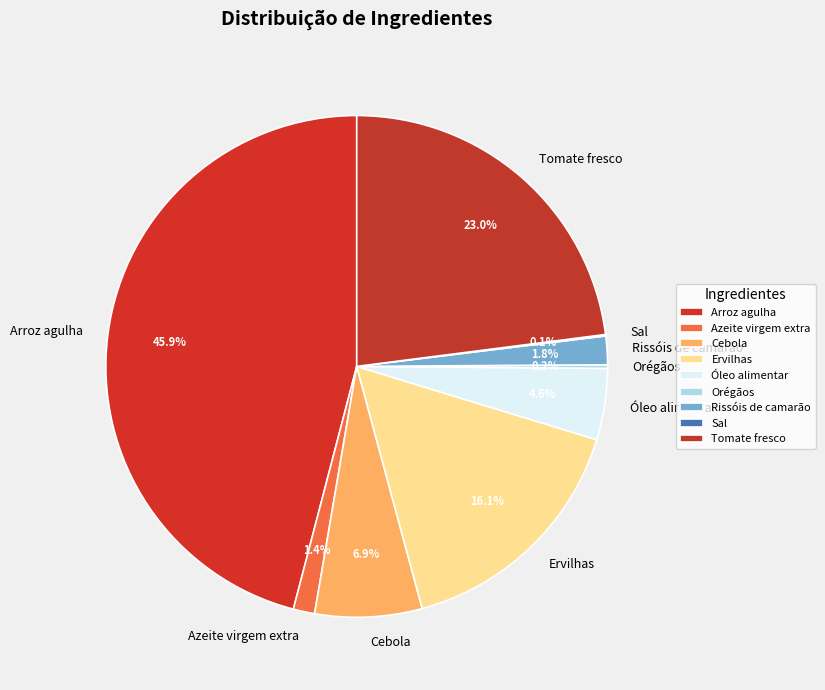

Which category has the biggest portion of the pie?

Arroz agulha